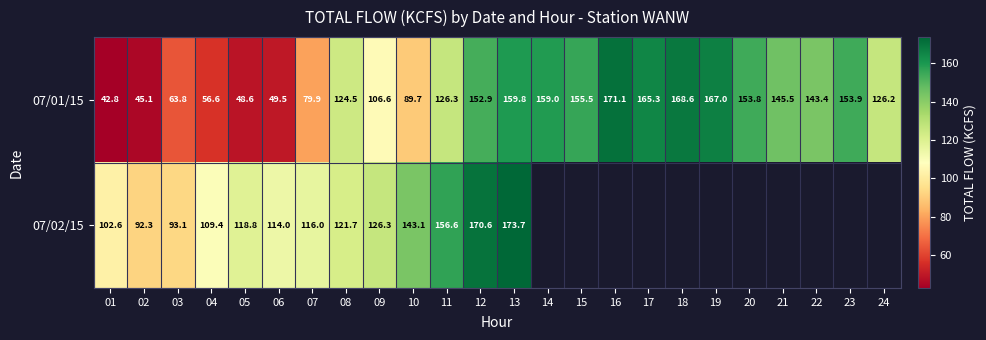

At 11, list the series in order from smallest to largest.

07/01/15, 07/02/15